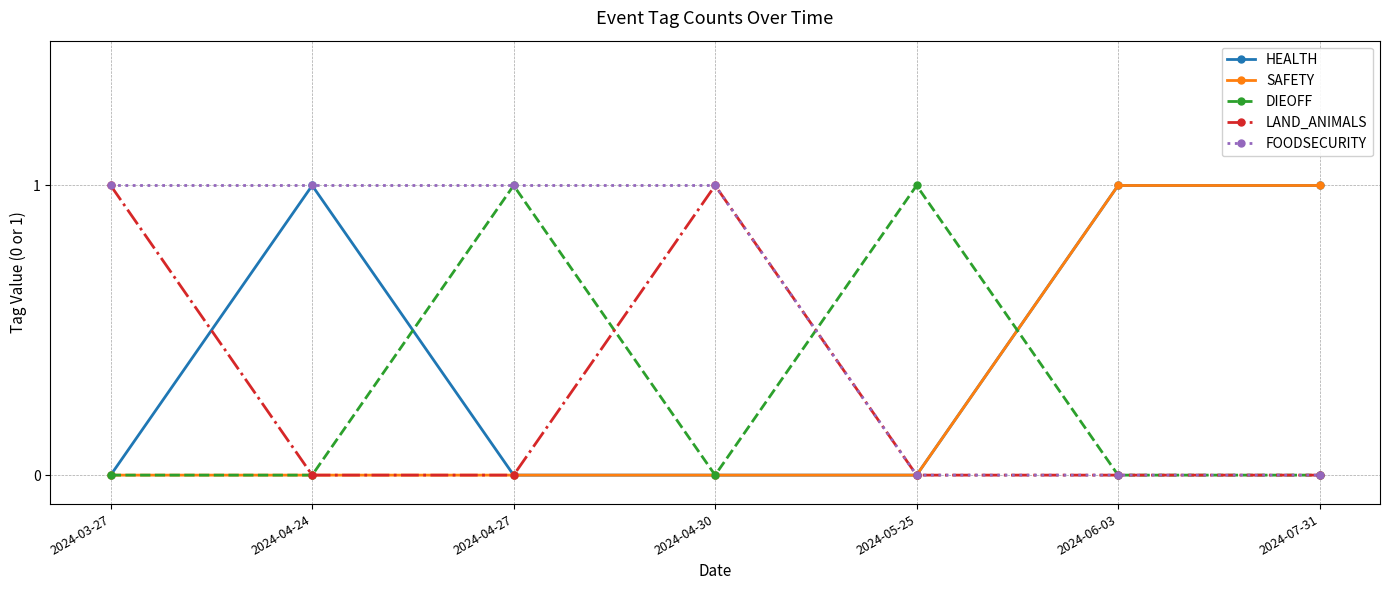

What position from the left is 2024-03-27?

1